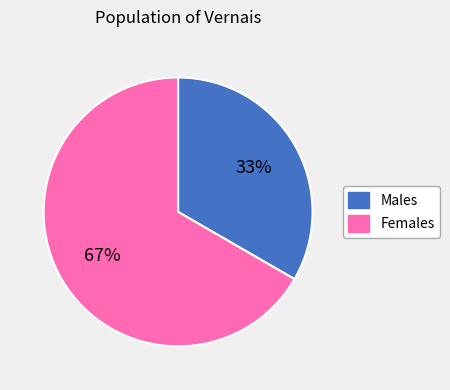

Is there a majority slice in this chart?

Yes